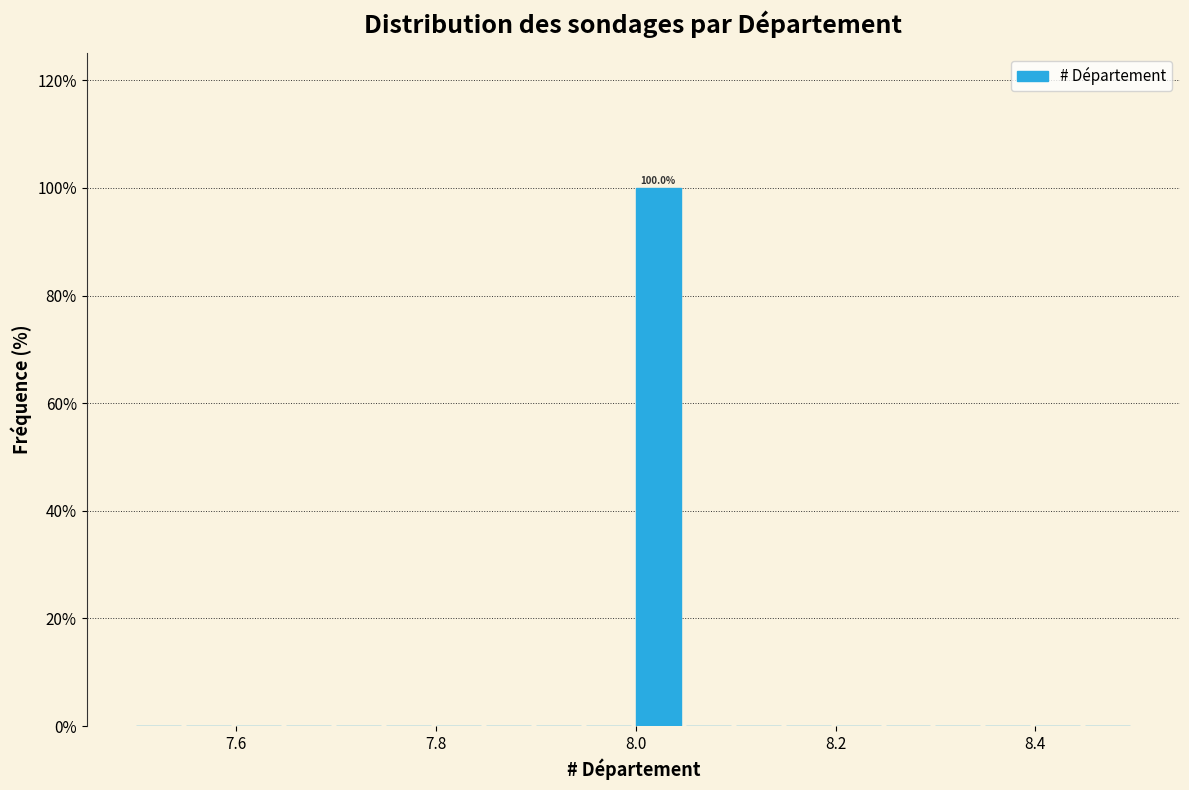

Around what value on the x-axis is the tallest bar? Give the approximate position of its centre, as read against the axis.

8.02